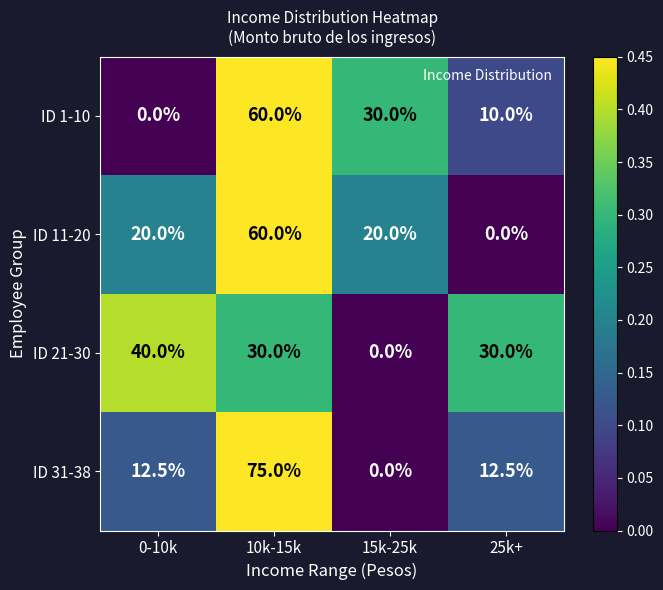

What is the sum of all ID 1-10 values?

100.0